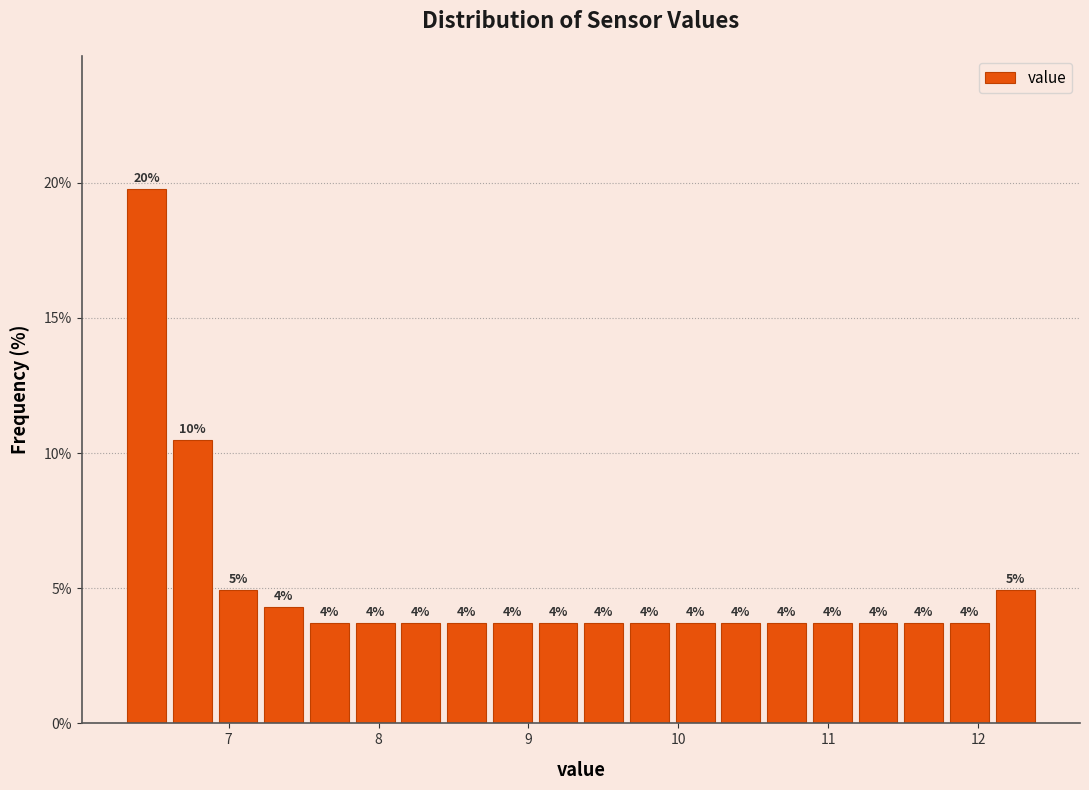

Read against the x-axis, roughly where is the centre of the tallest bar?

6.5